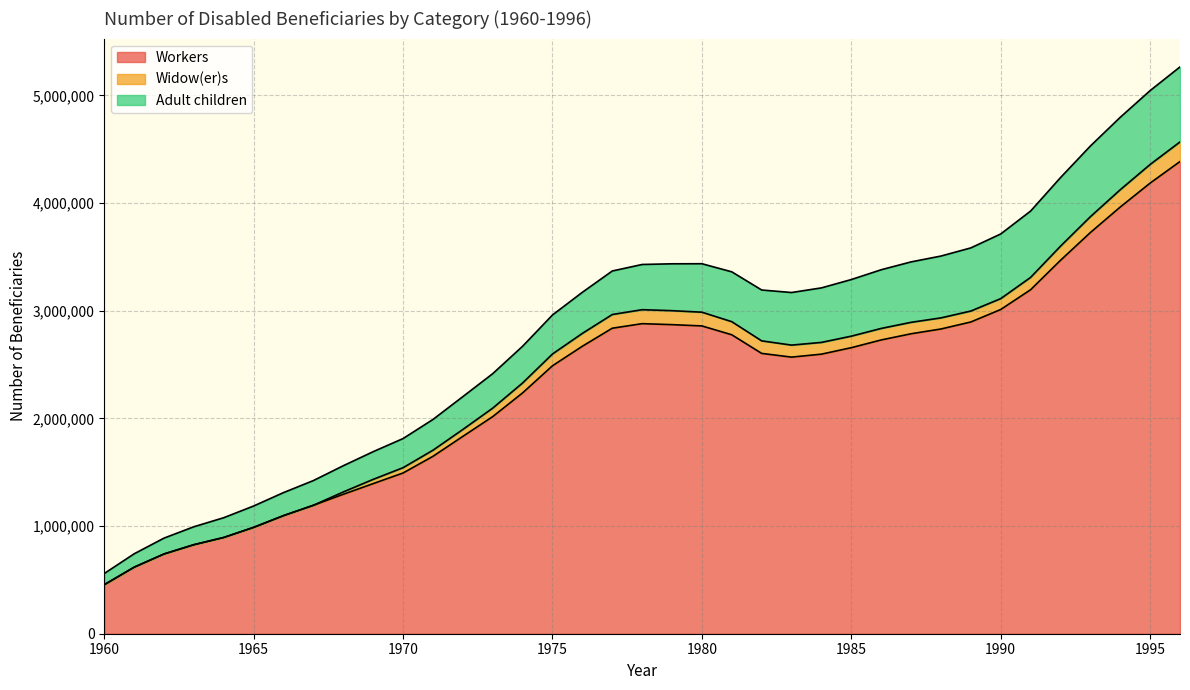

What is the average value of the Workers series?

2316543